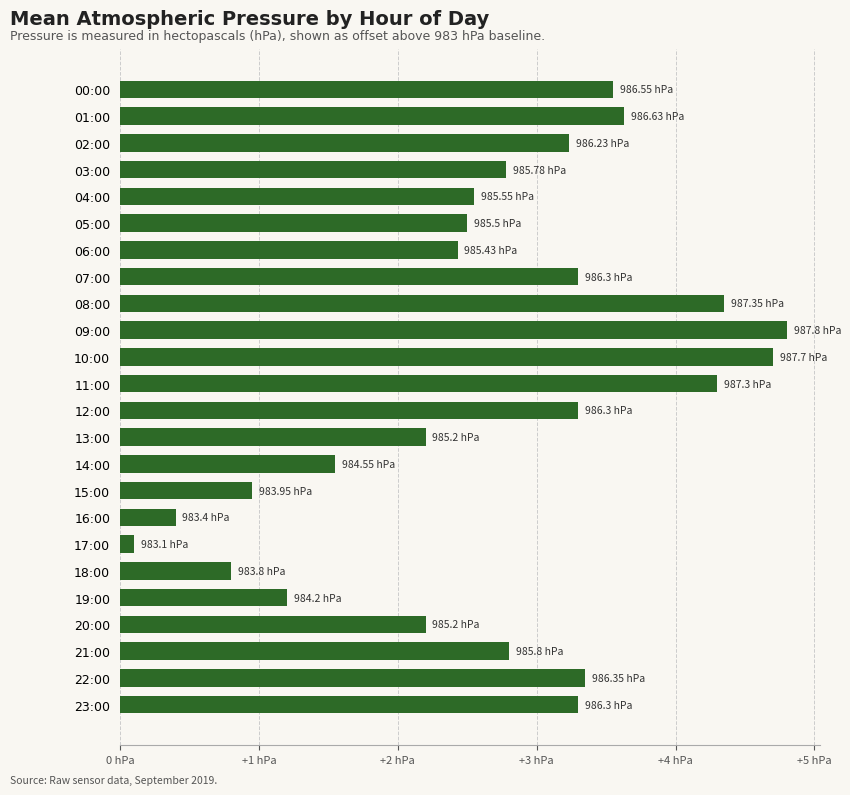

What is the minimum value shown in the chart?

0.1